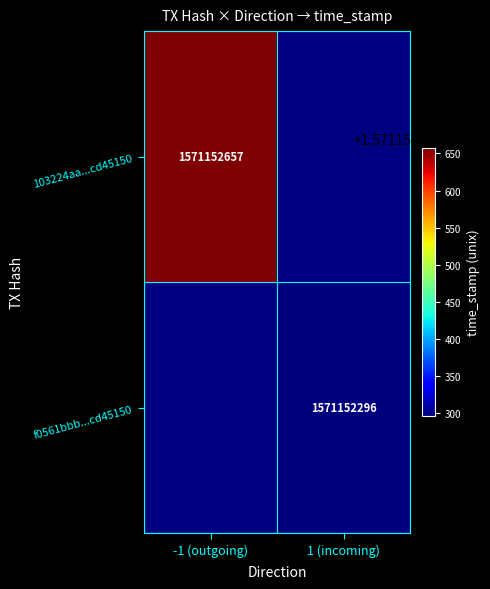

List the series in order of their peak value, highest first.

103224aa463619140d4c6cca2c2373fecd45150, f0561bbbb46e1fa42b63d006b018ce9153fbf4e